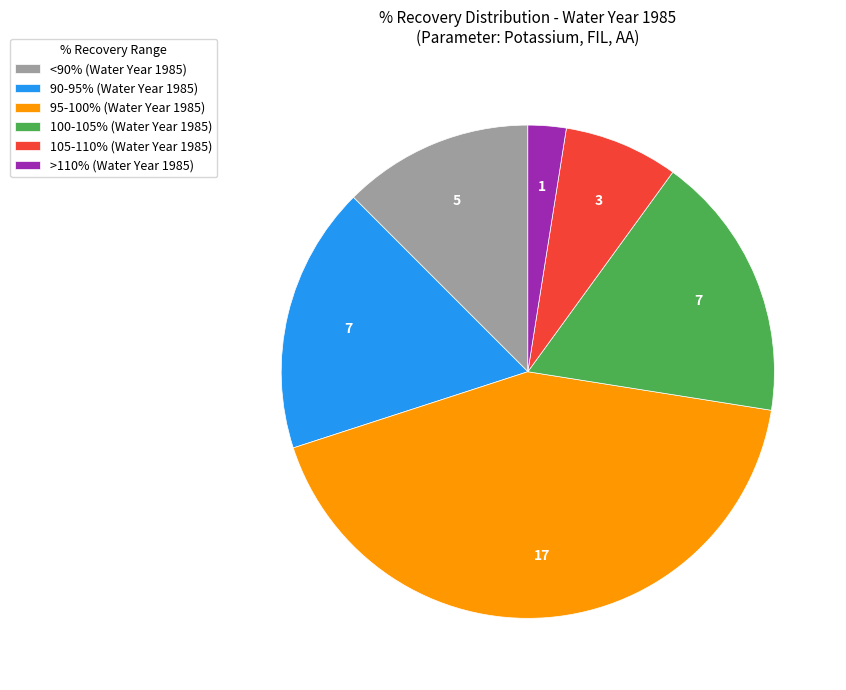

Between >110% (Water Year 1985) and 100-105% (Water Year 1985), which is larger?

100-105% (Water Year 1985)